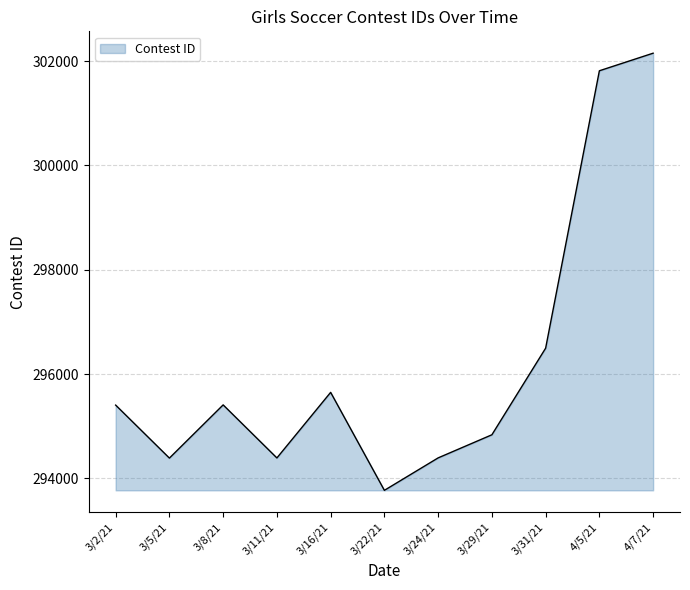

What value does the data have at 3/22/21, to the nearest 50?

293750